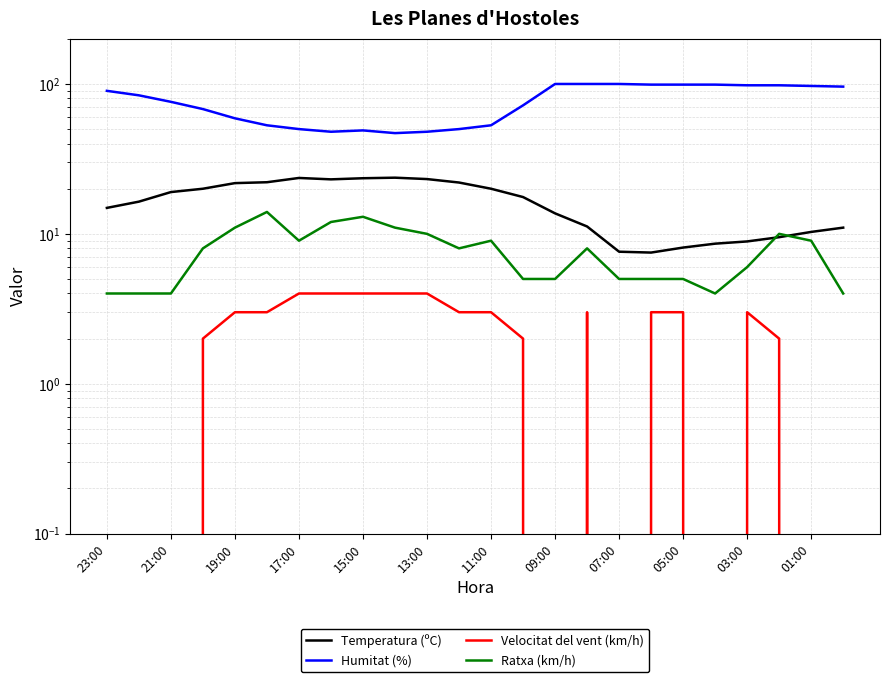

How many data points in Temperatura (ºC) are above 17?

12